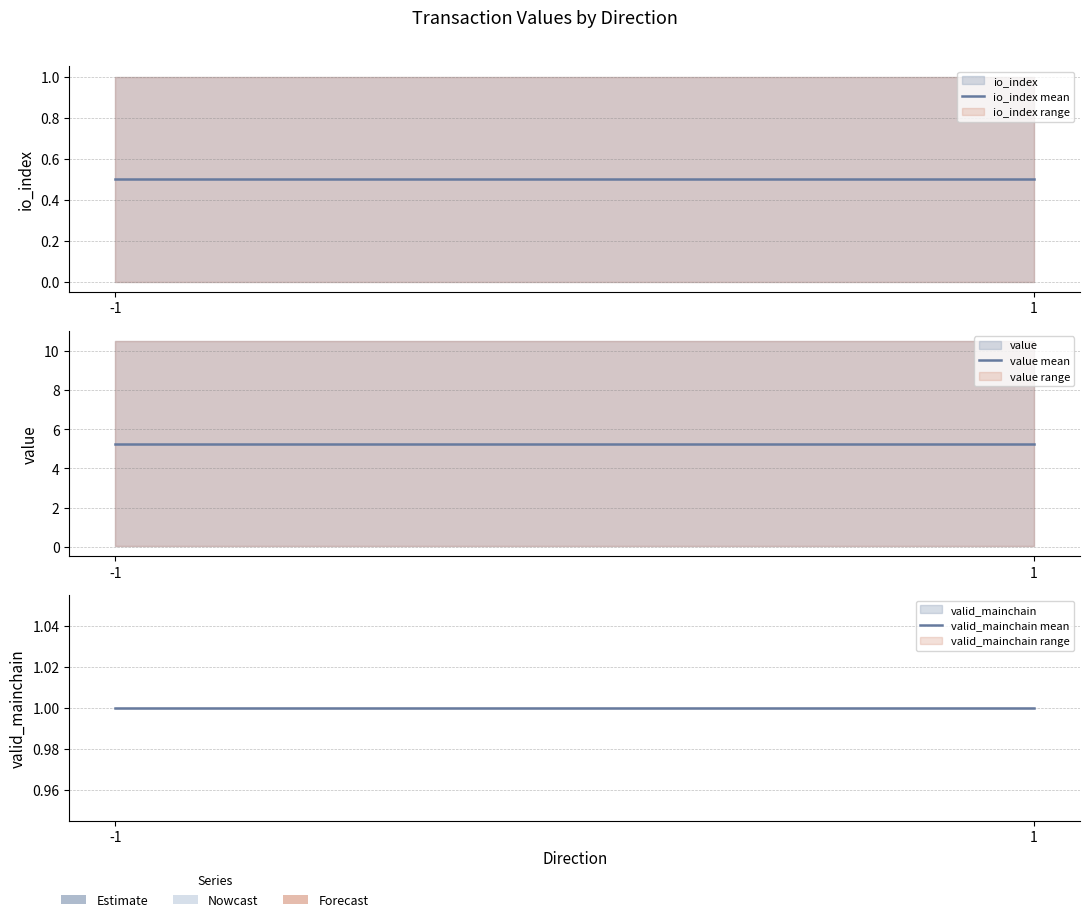

The value of value mean at 1 is 3.4. True or false?

False